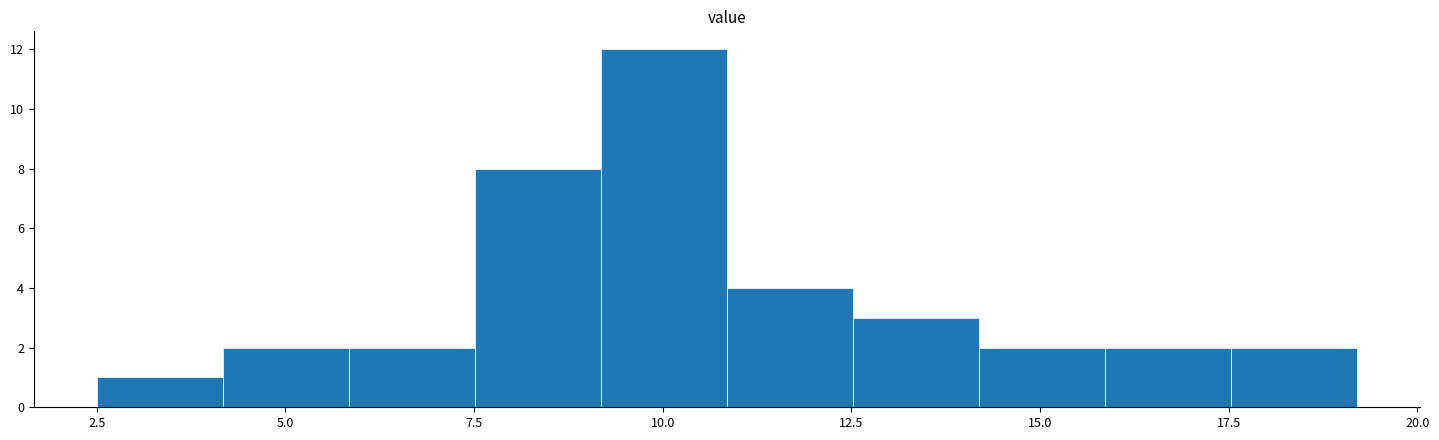

Around what value on the x-axis is the tallest bar? Give the approximate position of its centre, as read against the axis.

10.0